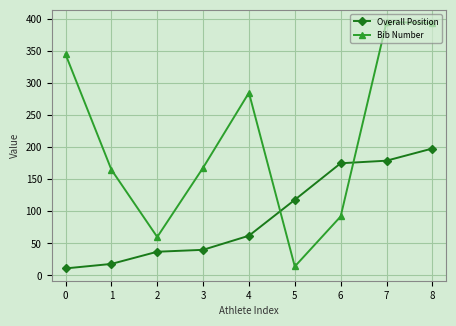

What is the difference between the highest and lowest values at 0?

334